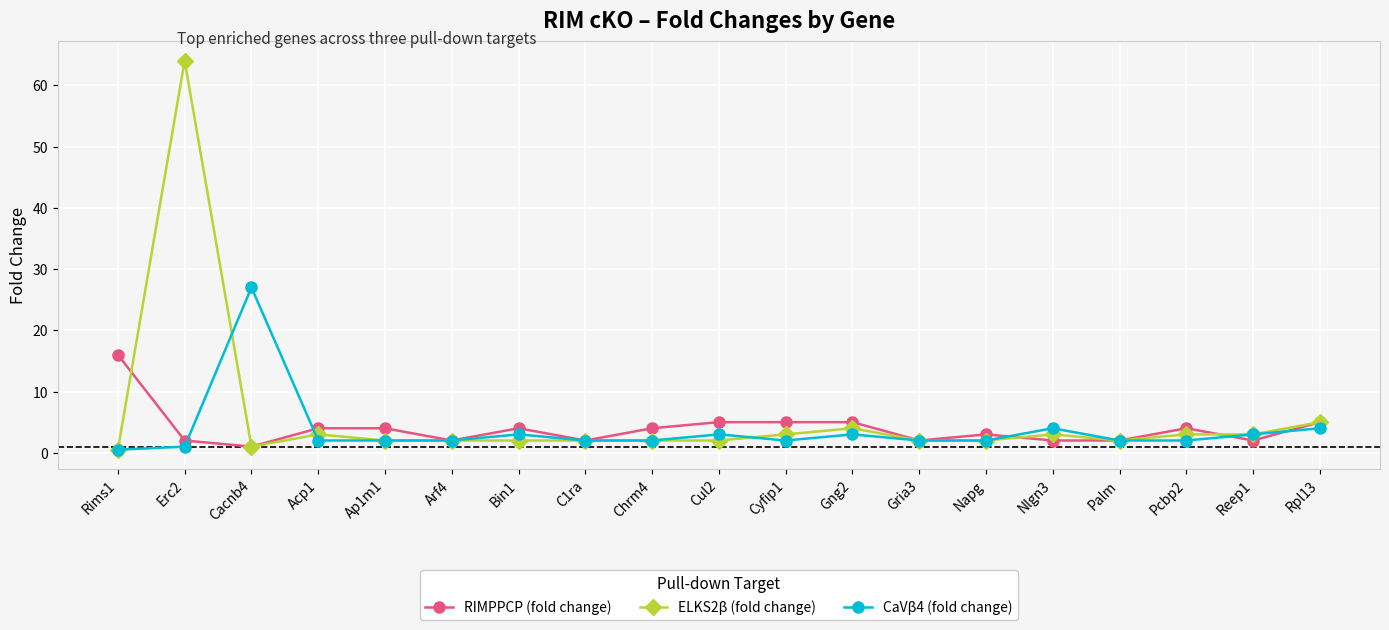

What is the total value across all series at Erc2?

67.0